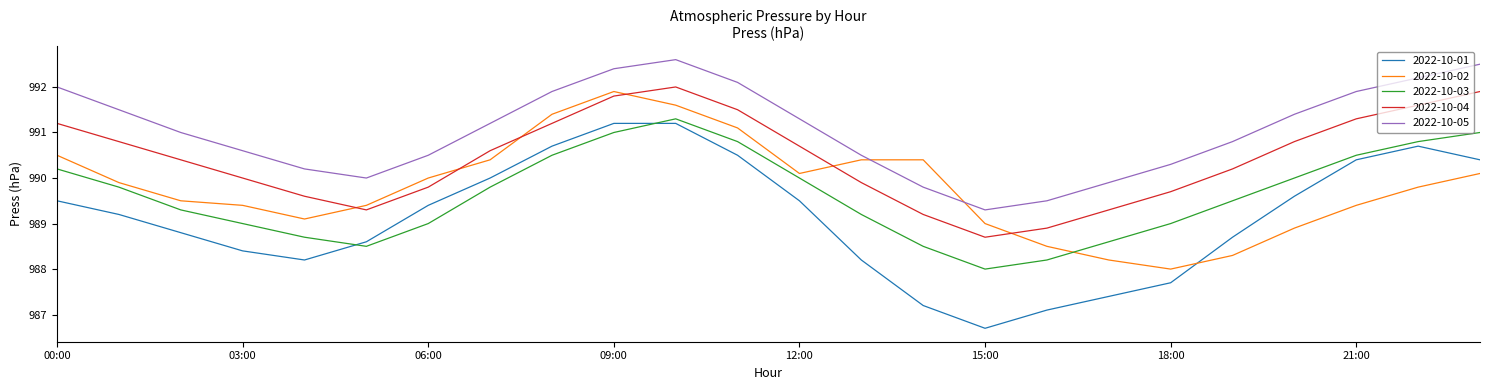

How many interior local peaks does the 2022-10-04 series have?

1